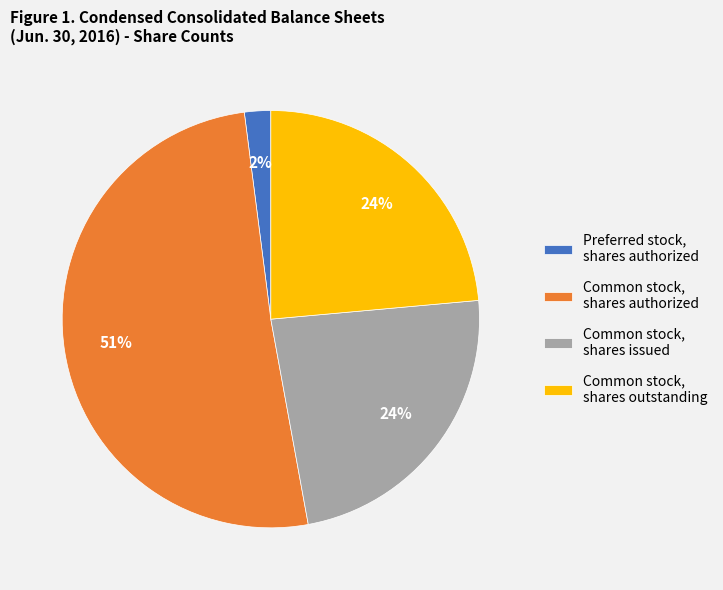

Between Preferred stock, shares authorized and Common stock, shares outstanding, which is larger?

Common stock, shares outstanding